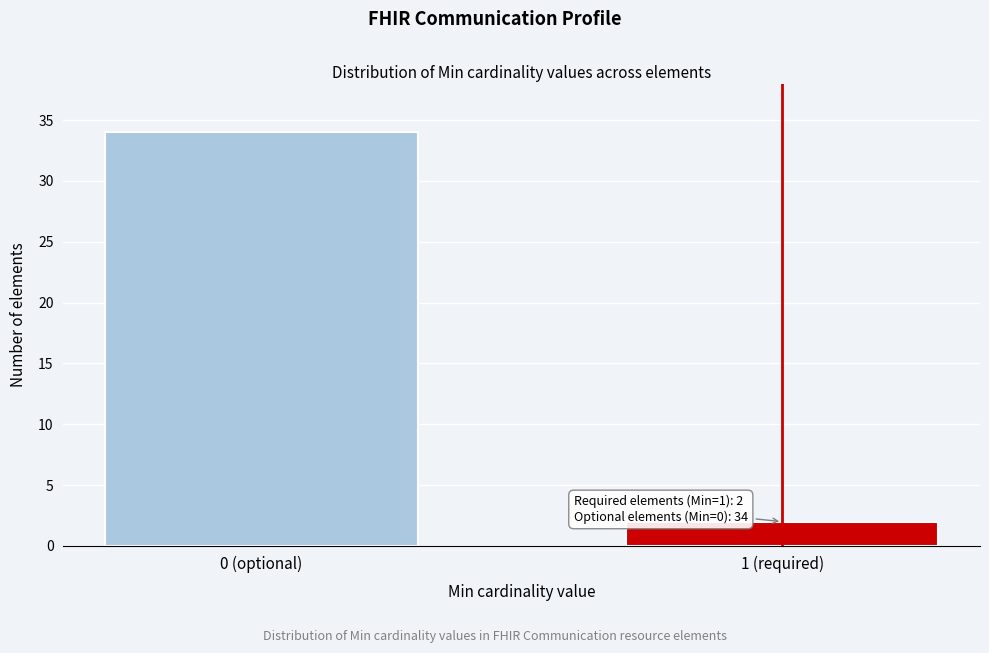

Reading right to left, extract all data points from this chart.

2	34